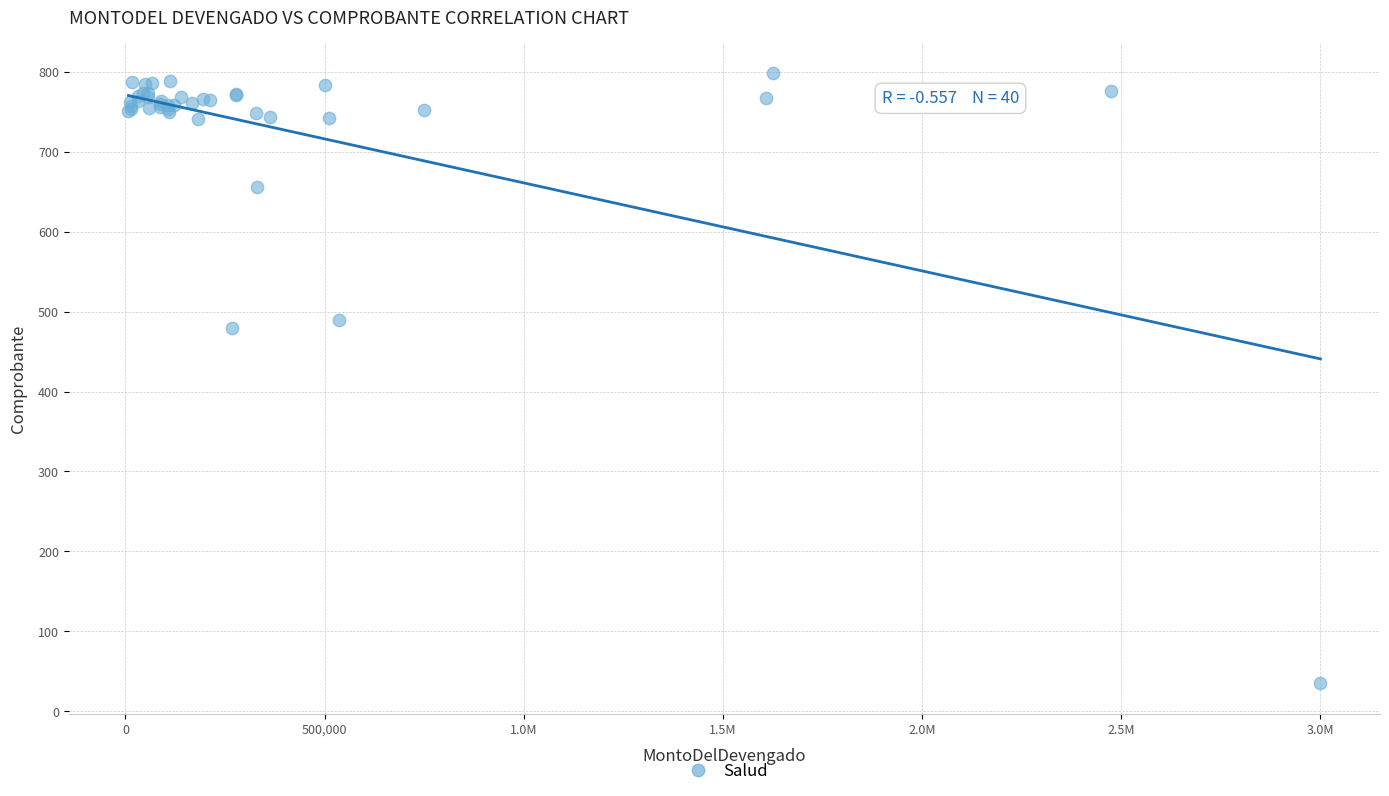

What Y value in the scatter plot is closest to 416?

479